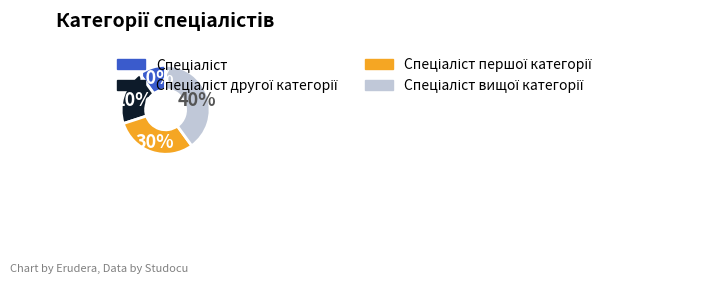

Is there a majority slice in this chart?

No